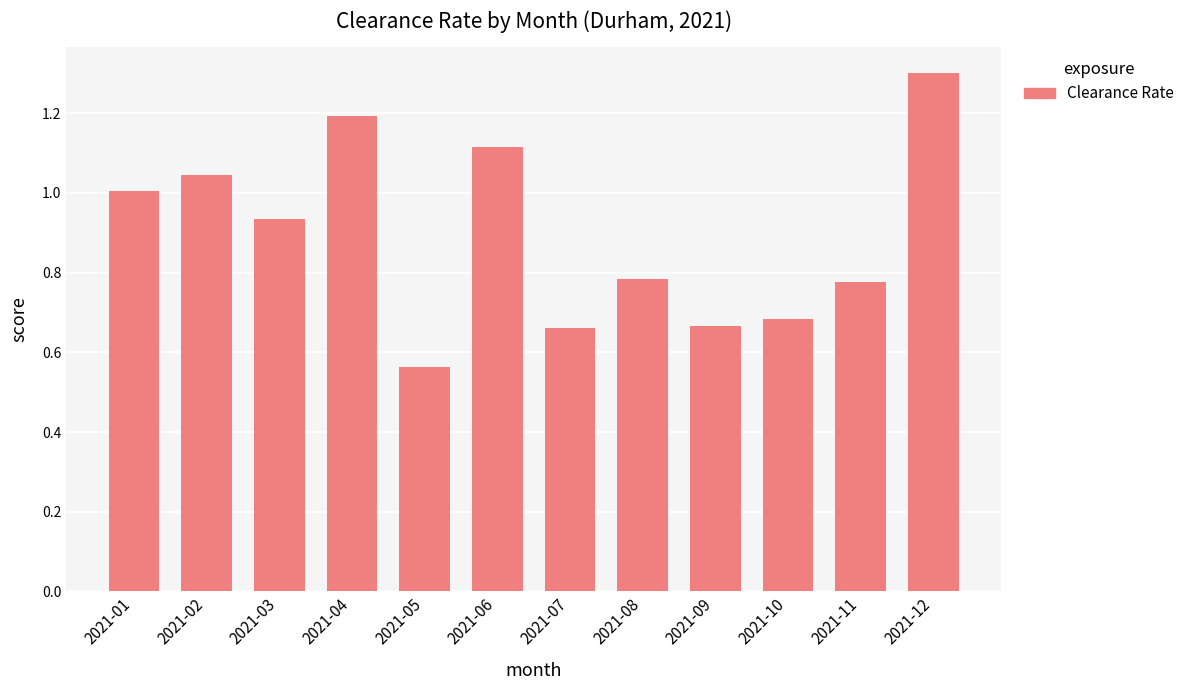

Between 2021-02 and 2021-09, which is larger?

2021-02